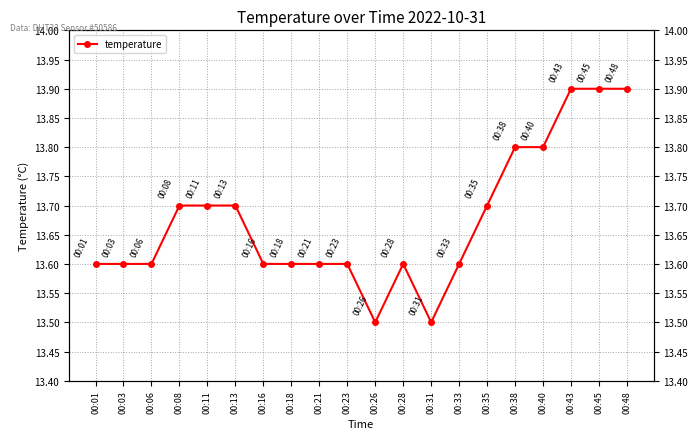

Reading left to right, list all the values displayed in this chart.

13.6	13.6	13.6	13.7	13.7	13.7	13.6	13.6	13.6	13.6	13.5	13.6	13.5	13.6	13.7	13.8	13.8	13.9	13.9	13.9